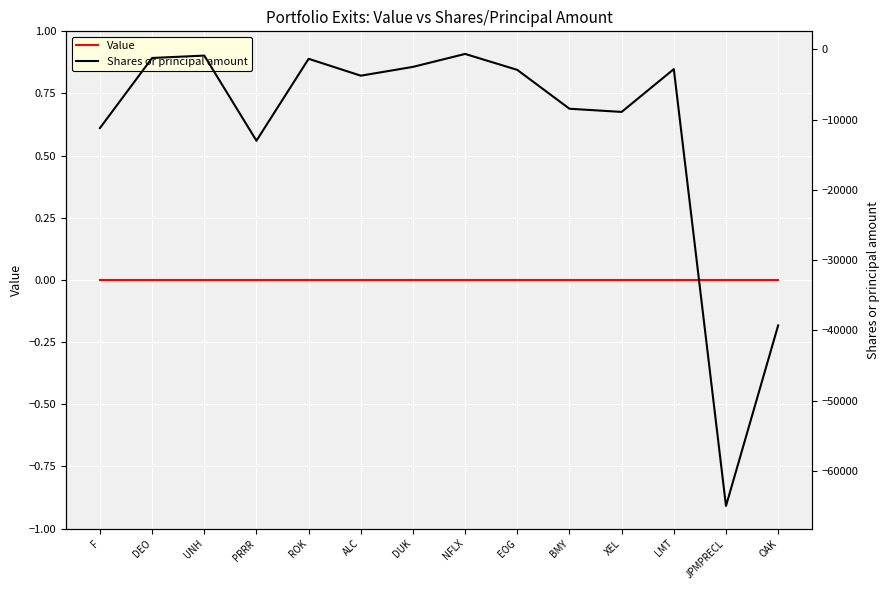

True or false: Shares or principal amount and Value intersect in this chart.

False